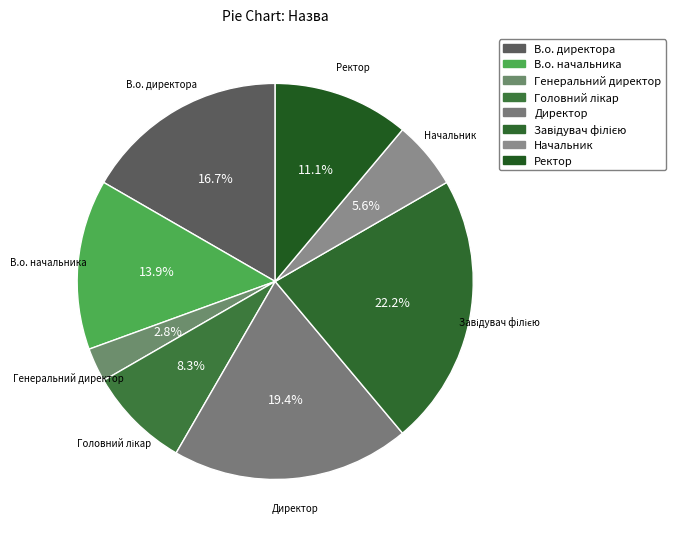

Between Ректор and Директор, which is larger?

Директор